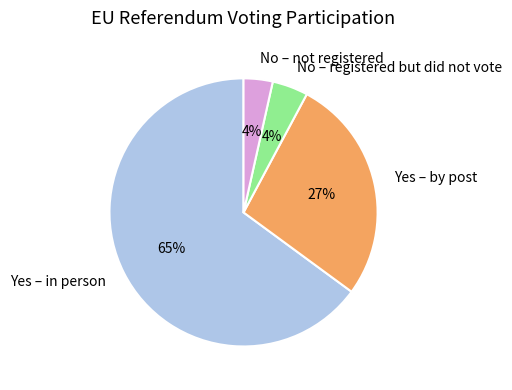

To the nearest percent, what is the average slice percentage?

25%